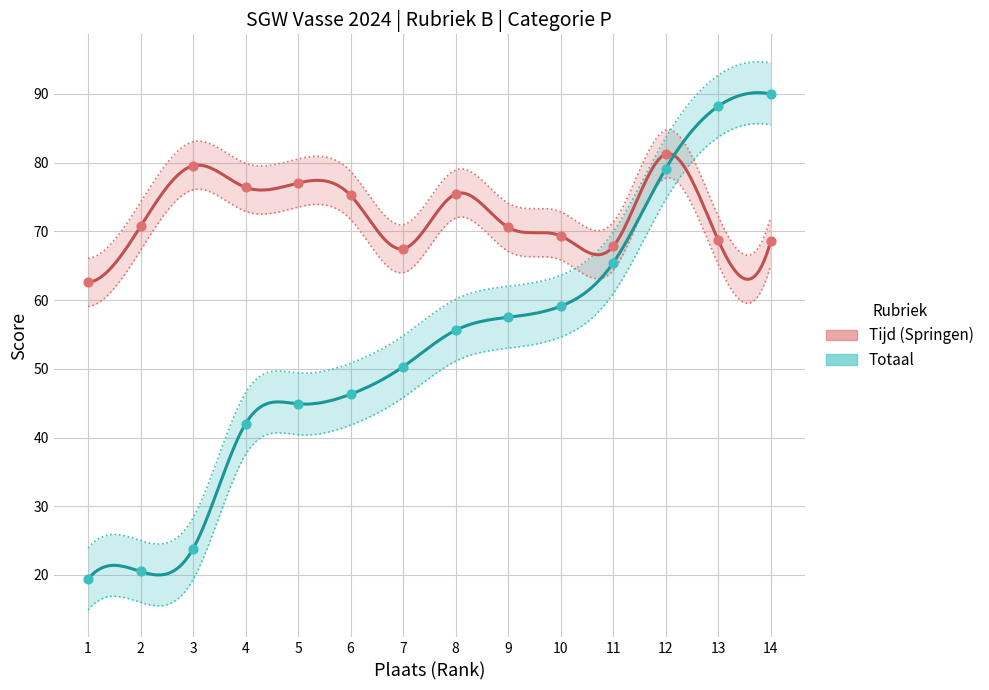

At how many categories does at least one series exceed 39?

14